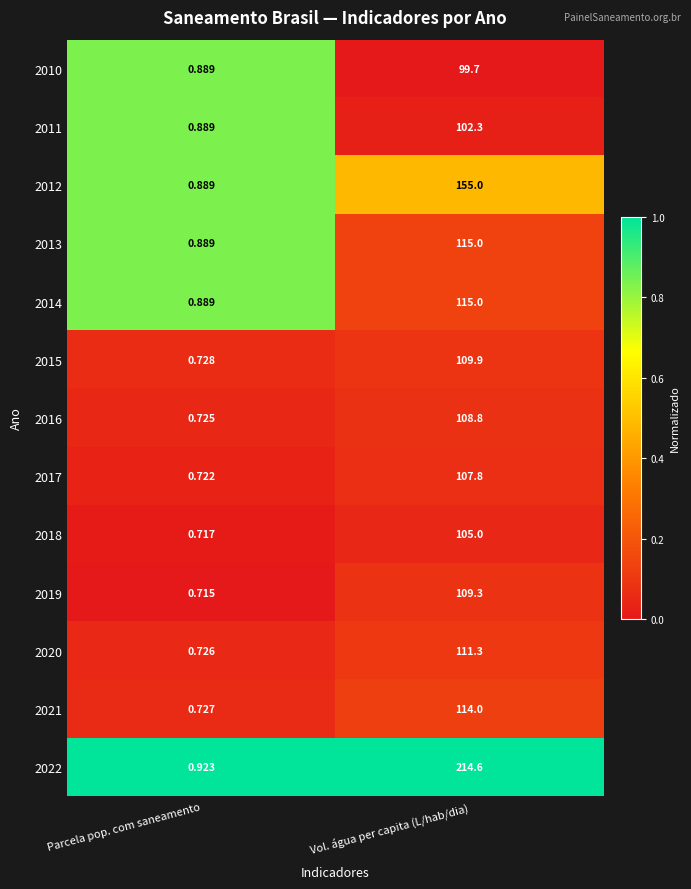

At which category does the chart reach its peak across all series?

Vol. água per capita (L/hab/dia)